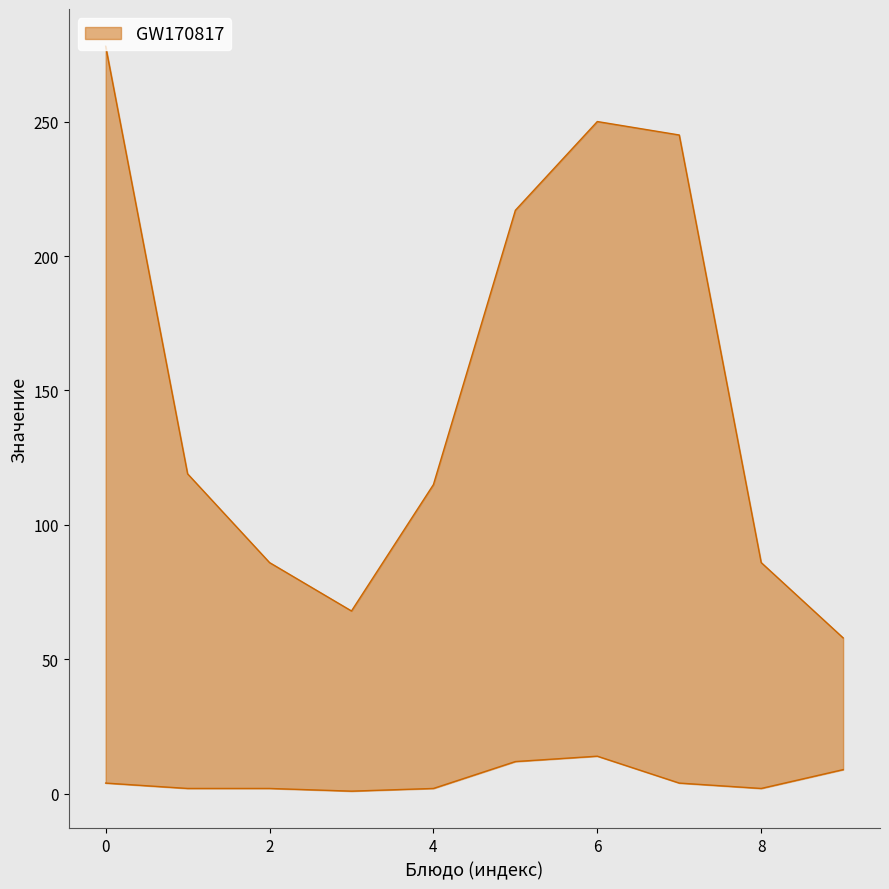

True or false: Белки has more than 2 interior local peaks.

False